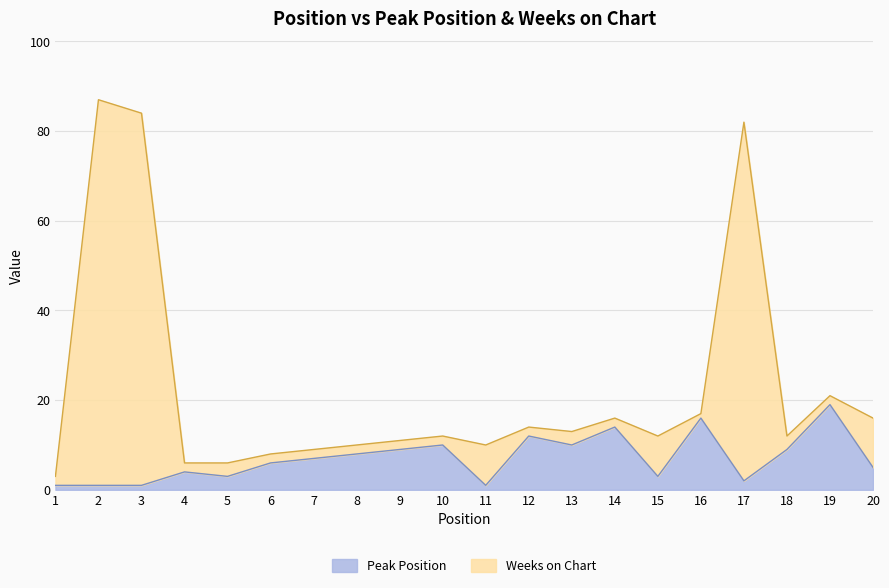

True or false: Weeks on Chart and Peak Position cross at least once.

False